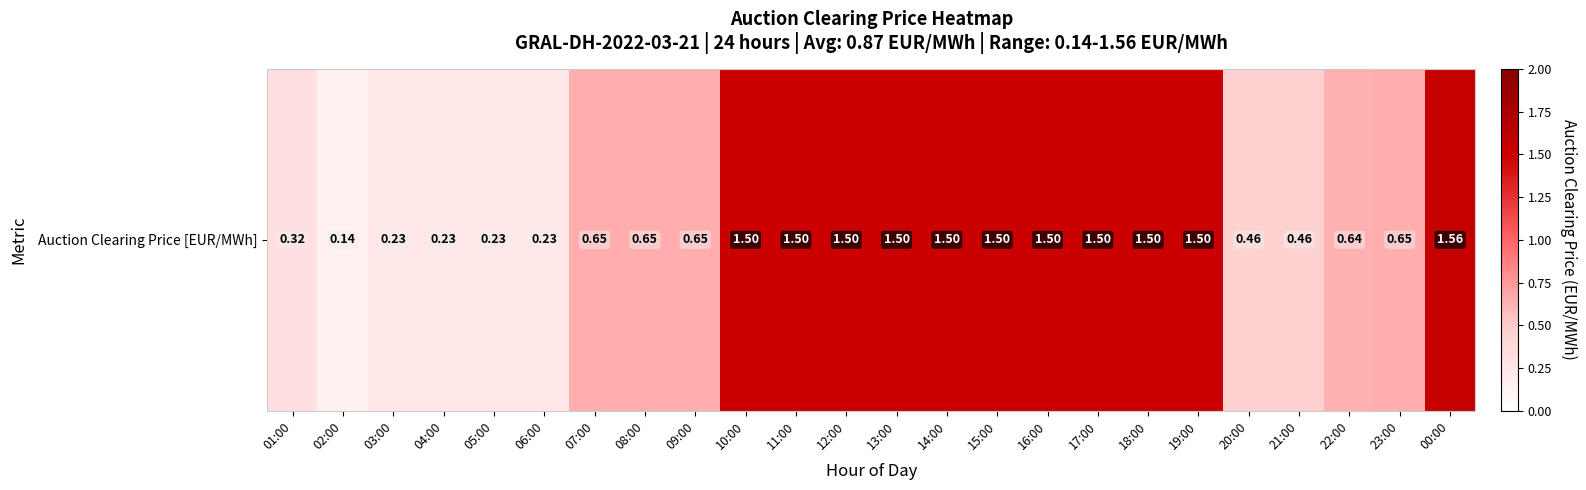

List the labels in order of value, smallest first.

02:00, 03:00, 04:00, 05:00, 06:00, 01:00, 20:00, 21:00, 22:00, 07:00, 08:00, 09:00, 23:00, 10:00, 11:00, 12:00, 13:00, 14:00, 15:00, 16:00, 17:00, 18:00, 19:00, 00:00